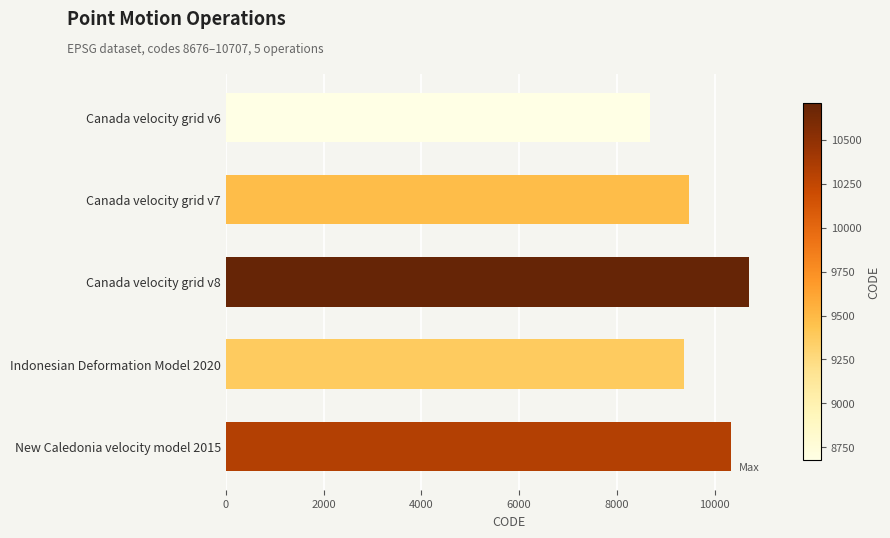

Is it true that the value at Canada velocity grid v6 is 4340?

False